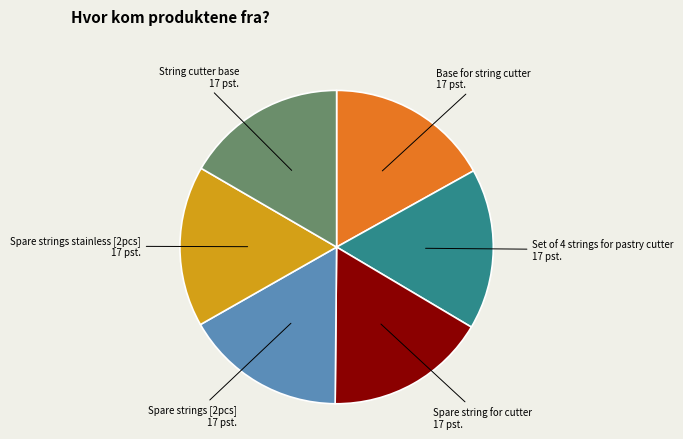

Is there a majority slice in this chart?

No